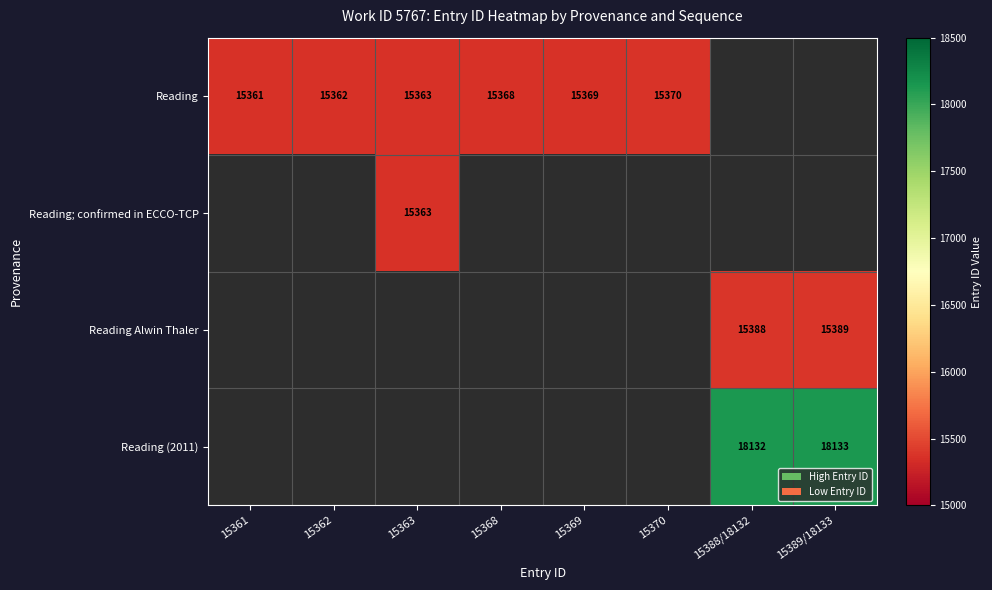

Is the value of Reading at 15370 greater than the value of Reading (2011) at 15389/18133?

No